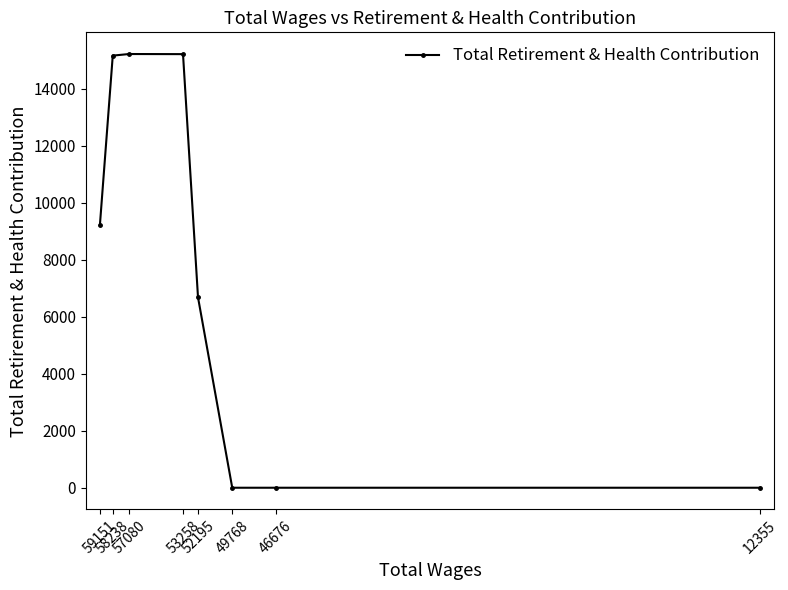

What is the difference between the maximum and minimum values?

15223